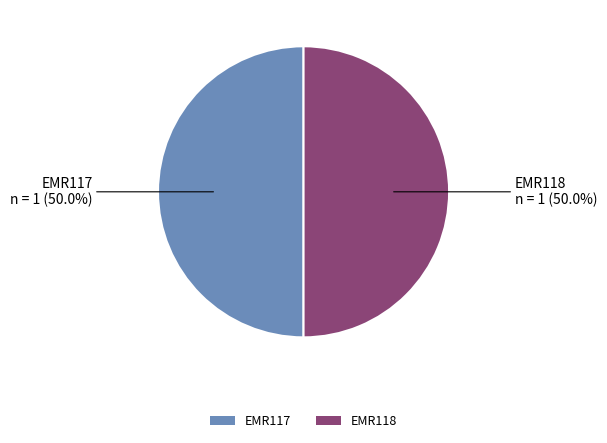

What percentage is NOT represented by EMR117?

50.0%